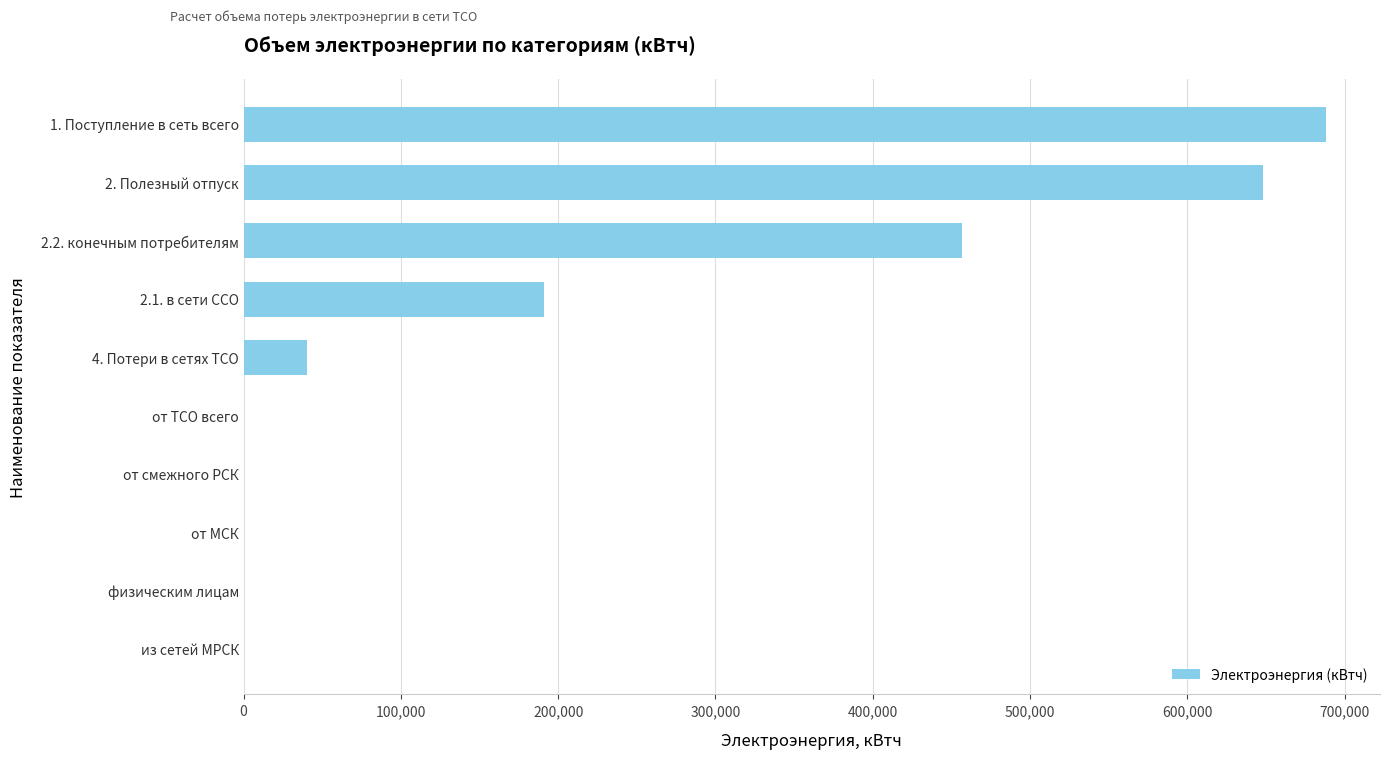

What is the sum of all values?

2024368